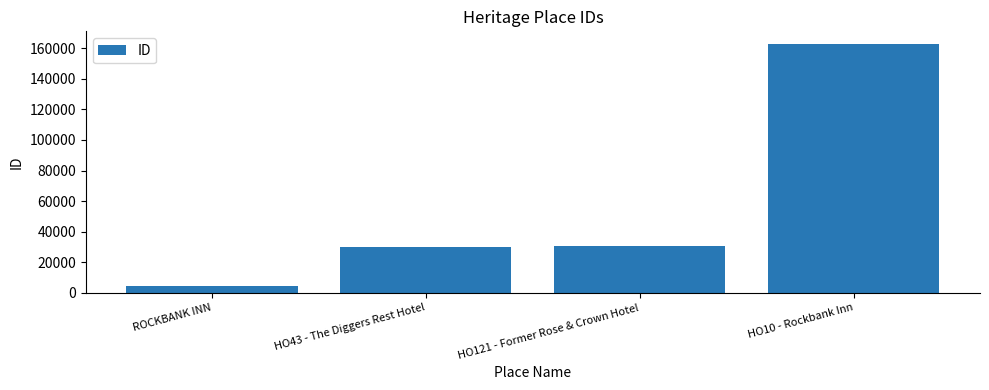

How many series are shown in this chart?

1